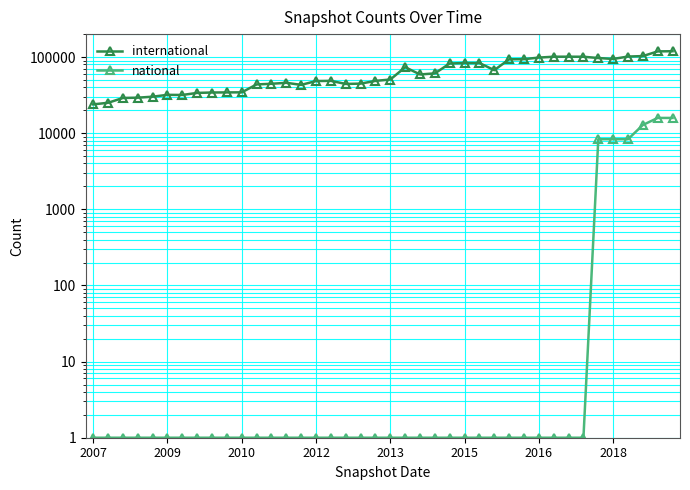

How many interior local peaks does the international series have?

6